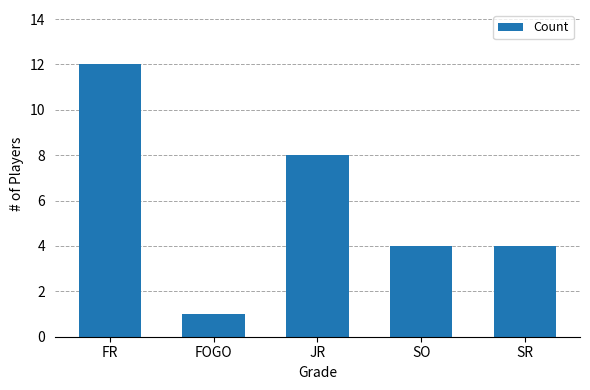

Reading left to right, transcribe all the data shown in this chart.

FR=12	FOGO=1	JR=8	SO=4	SR=4